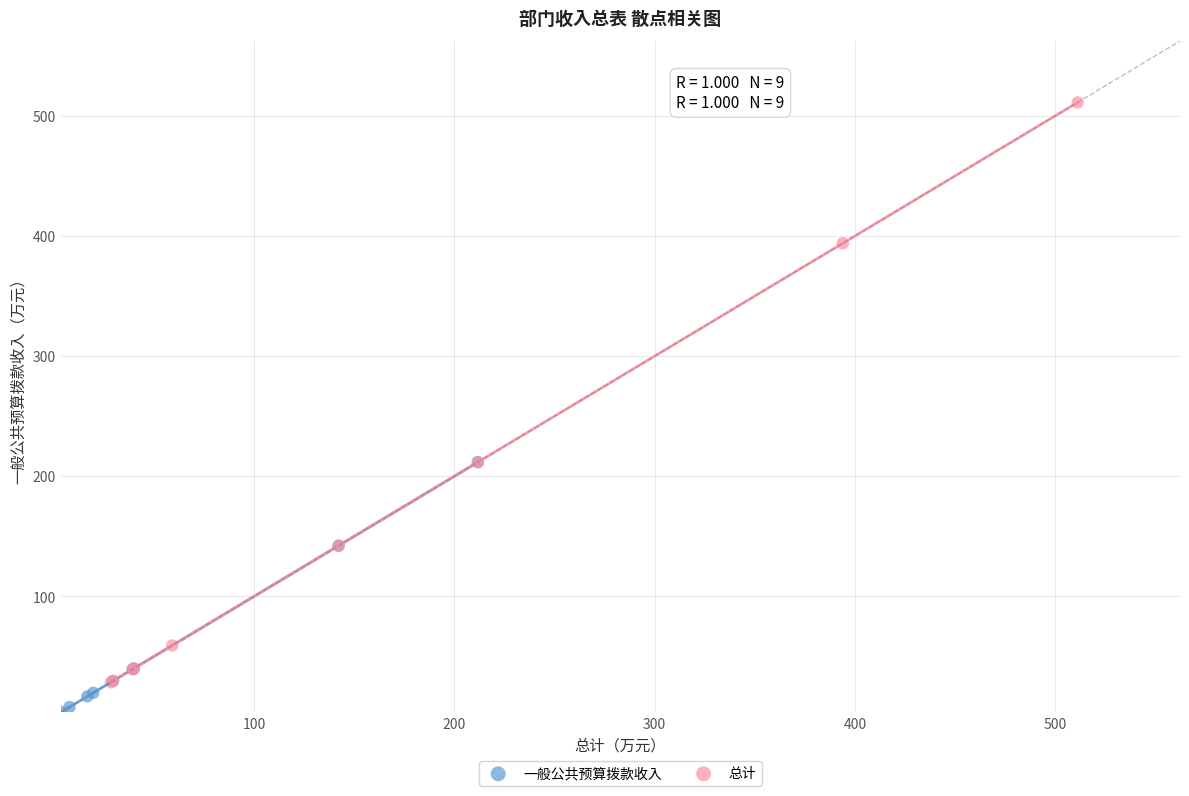

Which series reaches the minimum Y coordinate?

一般公共预算拨款收入